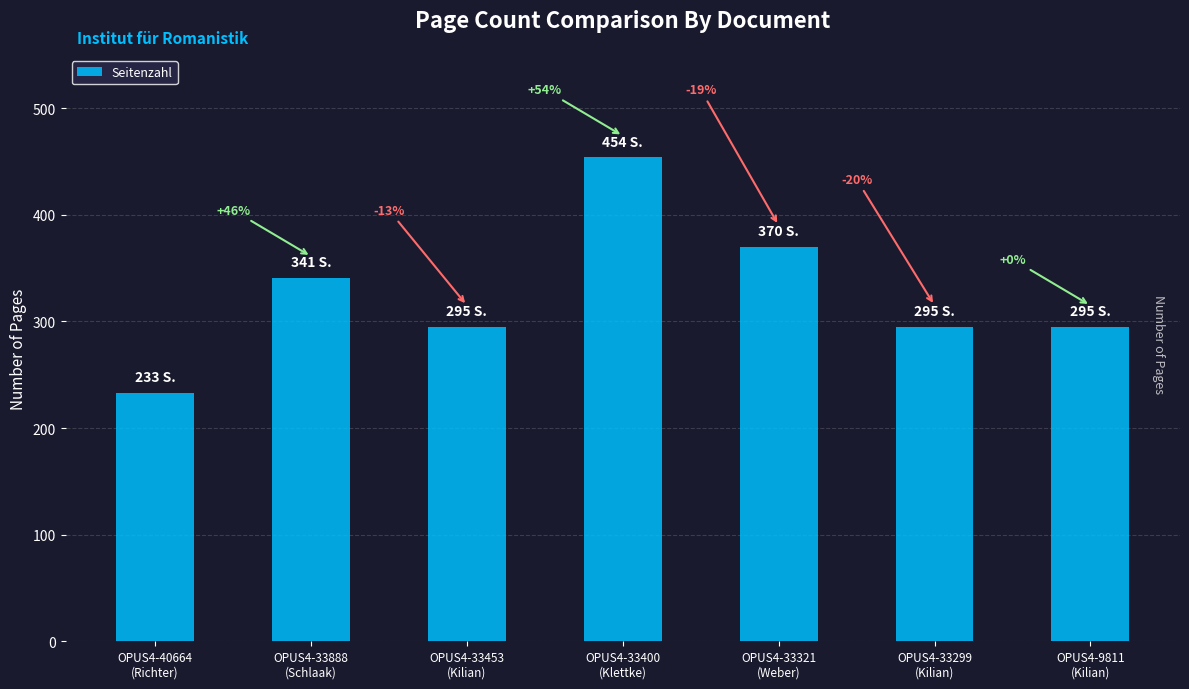

Between OPUS4-33321
(Weber) and OPUS4-33400
(Klettke), which is larger?

OPUS4-33400
(Klettke)